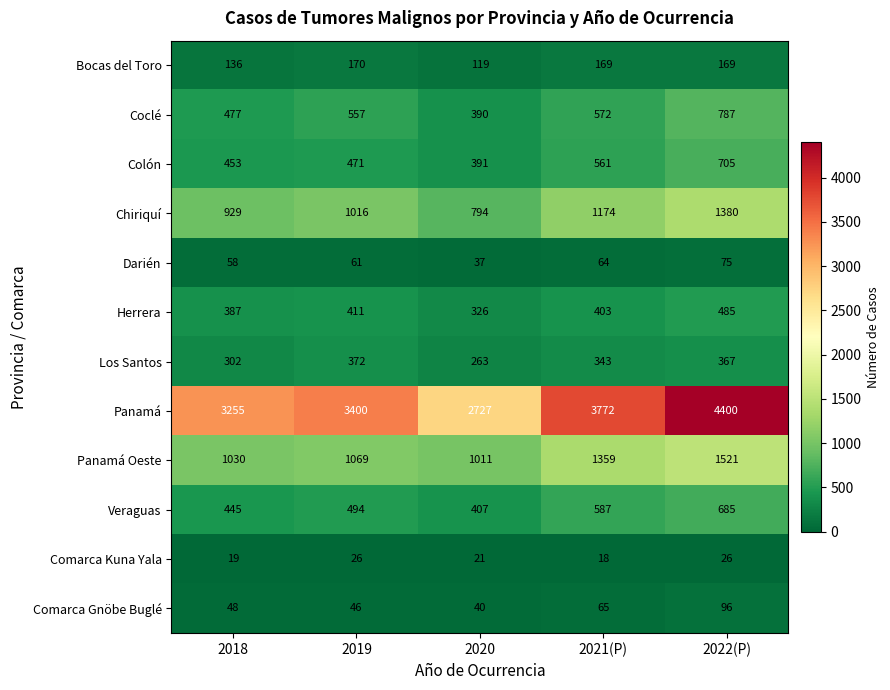

At which category is the sum across all series the highest?

2022(P)